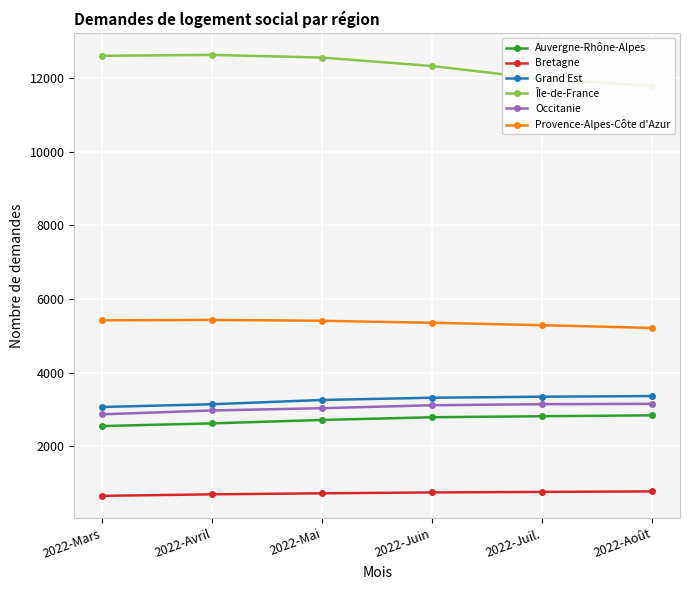

Count the number of categories in the chart.

6